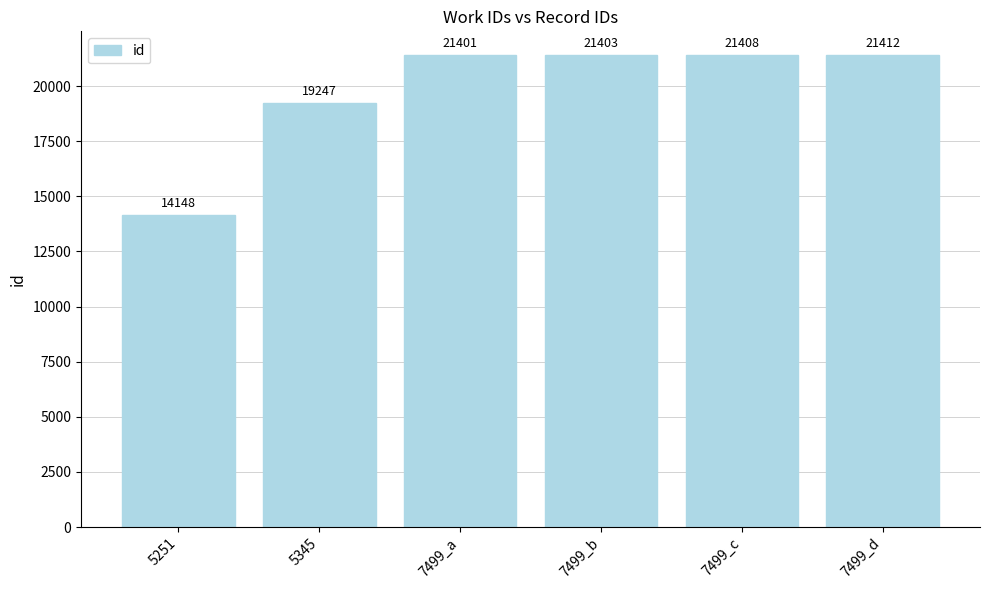

List the labels in order of value, largest first.

7499_d, 7499_c, 7499_b, 7499_a, 5345, 5251